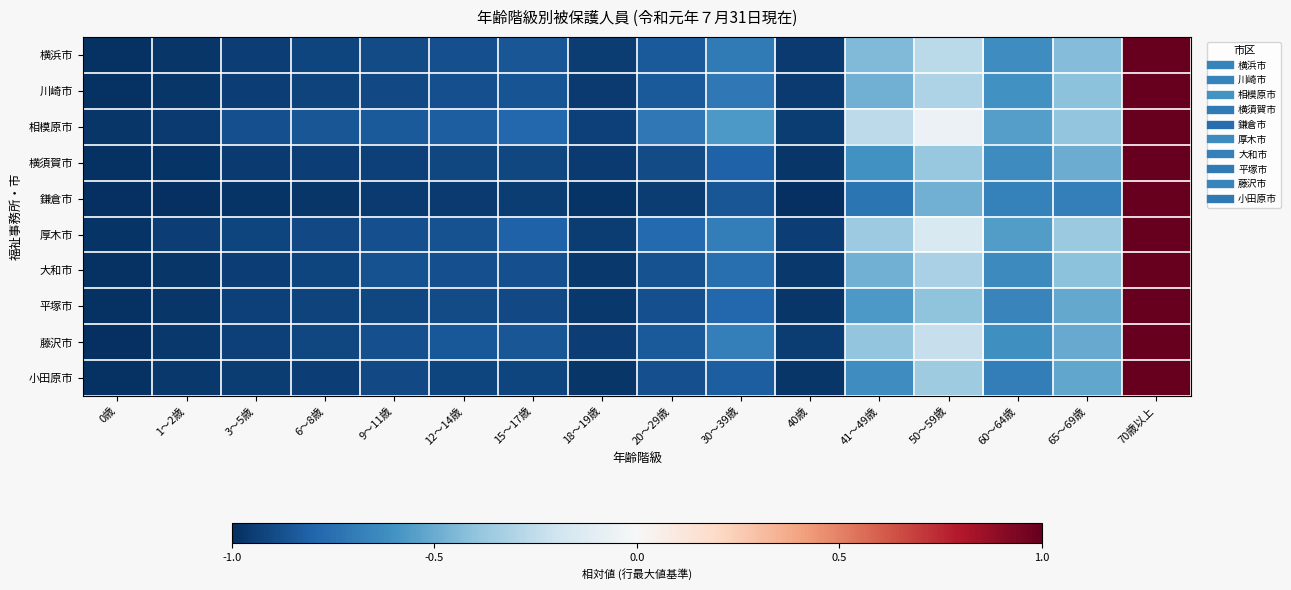

Reading right to left, transcribe all the data shown in this chart.

横浜市: 70歳以上=1.0	65～69歳=-0.4	60～64歳=-0.6	50～59歳=-0.3	41～49歳=-0.4	40歳=-1.0	30～39歳=-0.7	20～29歳=-0.8	18～19歳=-1.0	15～17歳=-0.9	12～14歳=-0.9	9～11歳=-0.9	6～8歳=-0.9	3～5歳=-0.9	1～2歳=-1.0	0歳=-1.0
川崎市: 70歳以上=1.0	65～69歳=-0.4	60～64歳=-0.6	50～59歳=-0.3	41～49歳=-0.5	40歳=-1.0	30～39歳=-0.7	20～29歳=-0.8	18～19歳=-1.0	15～17歳=-0.9	12～14歳=-0.9	9～11歳=-0.9	6～8歳=-0.9	3～5歳=-0.9	1～2歳=-1.0	0歳=-1.0
相模原市: 70歳以上=1.0	65～69歳=-0.4	60～64歳=-0.5	50～59歳=-0.1	41～49歳=-0.3	40歳=-1.0	30～39歳=-0.6	20～29歳=-0.7	18～19歳=-0.9	15～17歳=-0.8	12～14歳=-0.8	9～11歳=-0.8	6～8歳=-0.9	3～5歳=-0.9	1～2歳=-1.0	0歳=-1.0
横須賀市: 70歳以上=1.0	65～69歳=-0.5	60～64歳=-0.6	50～59歳=-0.4	41～49歳=-0.6	40歳=-1.0	30～39歳=-0.8	20～29歳=-0.9	18～19歳=-1.0	15～17歳=-0.9	12～14歳=-0.9	9～11歳=-0.9	6～8歳=-0.9	3～5歳=-1.0	1～2歳=-1.0	0歳=-1.0
鎌倉市: 70歳以上=1.0	65～69歳=-0.7	60～64歳=-0.7	50～59歳=-0.5	41～49歳=-0.7	40歳=-1.0	30～39歳=-0.9	20～29歳=-0.9	18～19歳=-1.0	15～17歳=-0.9	12～14歳=-1.0	9～11歳=-1.0	6～8歳=-1.0	3～5歳=-1.0	1～2歳=-1.0	0歳=-1.0
厚木市: 70歳以上=1.0	65～69歳=-0.4	60～64歳=-0.6	50～59歳=-0.2	41～49歳=-0.4	40歳=-0.9	30～39歳=-0.7	20～29歳=-0.8	18～19歳=-1.0	15～17歳=-0.8	12～14歳=-0.9	9～11歳=-0.9	6～8歳=-0.9	3～5歳=-0.9	1～2歳=-0.9	0歳=-1.0
大和市: 70歳以上=1.0	65～69歳=-0.4	60～64歳=-0.6	50～59歳=-0.3	41～49歳=-0.5	40歳=-1.0	30～39歳=-0.8	20～29歳=-0.9	18～19歳=-1.0	15～17歳=-0.9	12～14歳=-0.9	9～11歳=-0.9	6～8歳=-0.9	3～5歳=-0.9	1～2歳=-1.0	0歳=-1.0
平塚市: 70歳以上=1.0	65～69歳=-0.5	60～64歳=-0.7	50～59歳=-0.4	41～49歳=-0.6	40歳=-1.0	30～39歳=-0.8	20～29歳=-0.9	18～19歳=-1.0	15～17歳=-0.9	12～14歳=-0.9	9～11歳=-0.9	6～8歳=-0.9	3～5歳=-0.9	1～2歳=-1.0	0歳=-1.0
藤沢市: 70歳以上=1.0	65～69歳=-0.5	60～64歳=-0.6	50～59歳=-0.2	41～49歳=-0.4	40歳=-1.0	30～39歳=-0.7	20～29歳=-0.8	18～19歳=-0.9	15～17歳=-0.9	12～14歳=-0.8	9～11歳=-0.9	6～8歳=-0.9	3～5歳=-0.9	1～2歳=-1.0	0歳=-1.0
小田原市: 70歳以上=1.0	65～69歳=-0.5	60～64歳=-0.7	50～59歳=-0.4	41～49歳=-0.6	40歳=-1.0	30～39歳=-0.8	20～29歳=-0.9	18～19歳=-1.0	15～17歳=-0.9	12～14歳=-0.9	9～11歳=-0.9	6～8歳=-0.9	3～5歳=-0.9	1～2歳=-1.0	0歳=-1.0